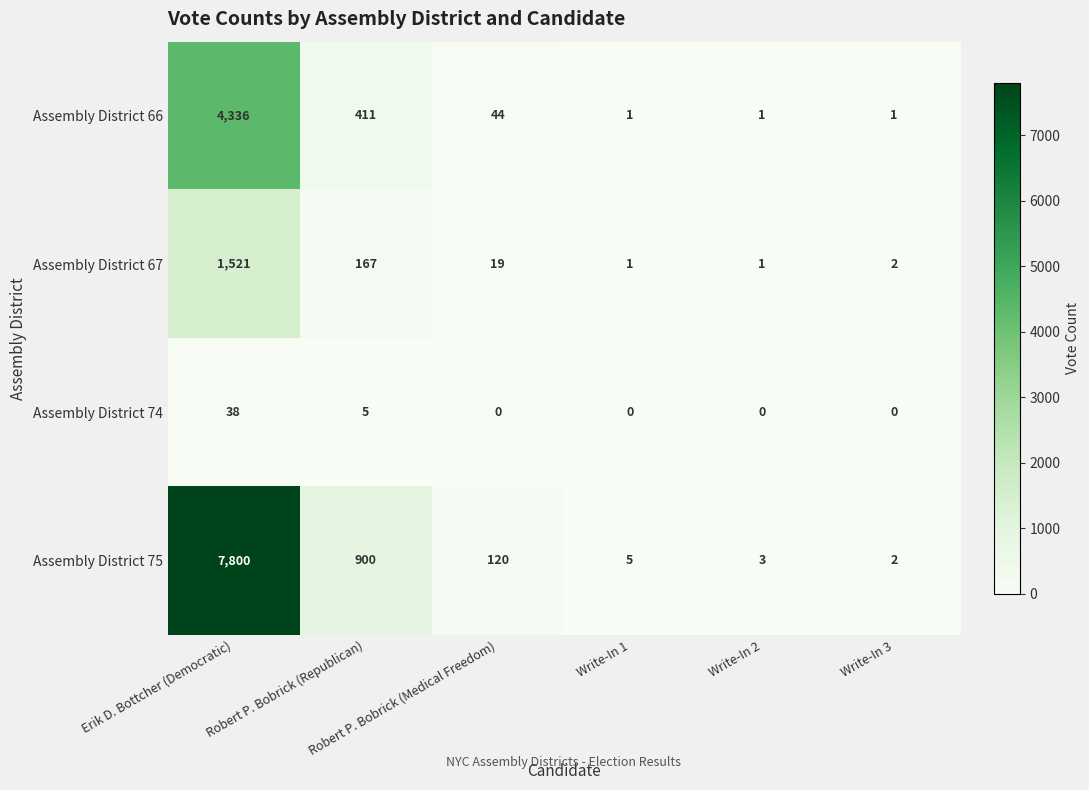

What is the spread (max minus min) of values at Robert P. Bobrick (Medical Freedom)?

120